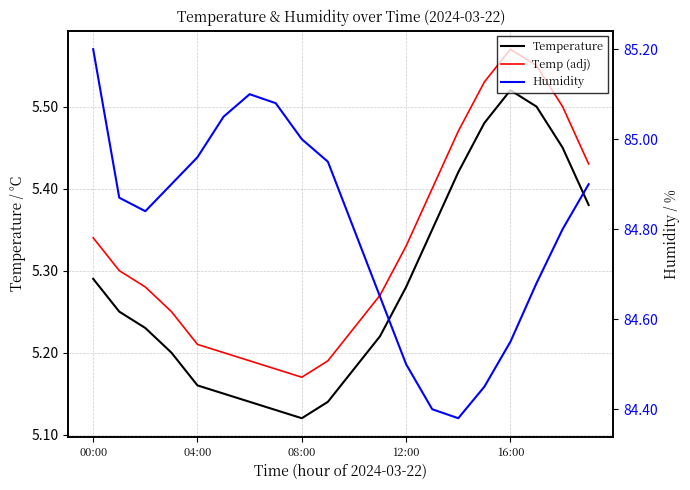

What is the difference between the maximum and minimum values in the temperature series?

0.4